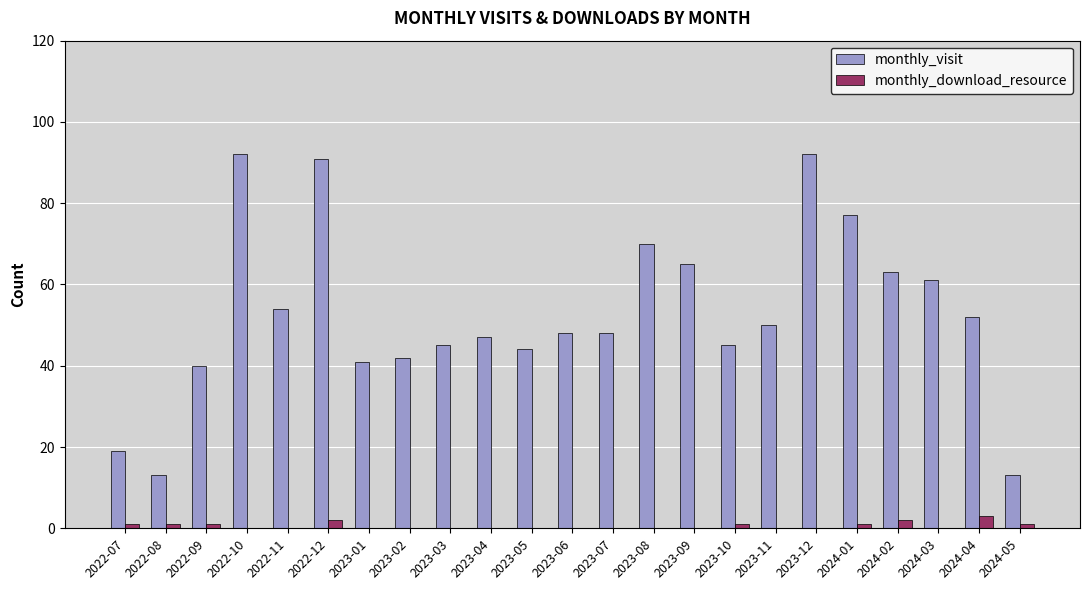

Count the number of categories in the chart.

23